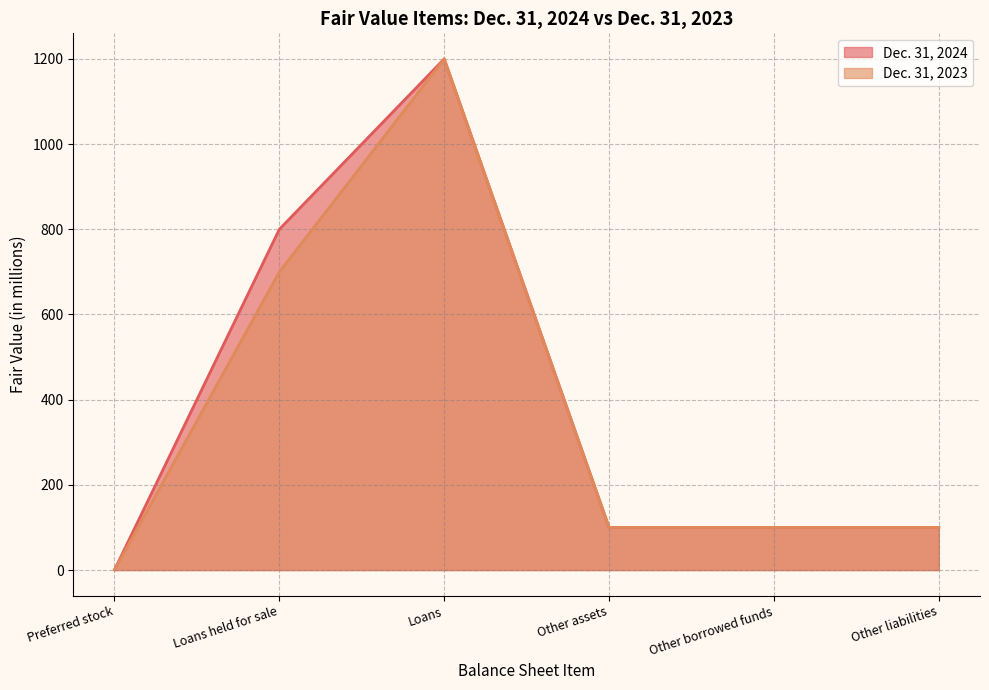

Rank the categories by Dec. 31, 2024 value from highest to lowest.

Loans, Loans held for sale, Other assets, Other borrowed funds, Other liabilities, Preferred stock